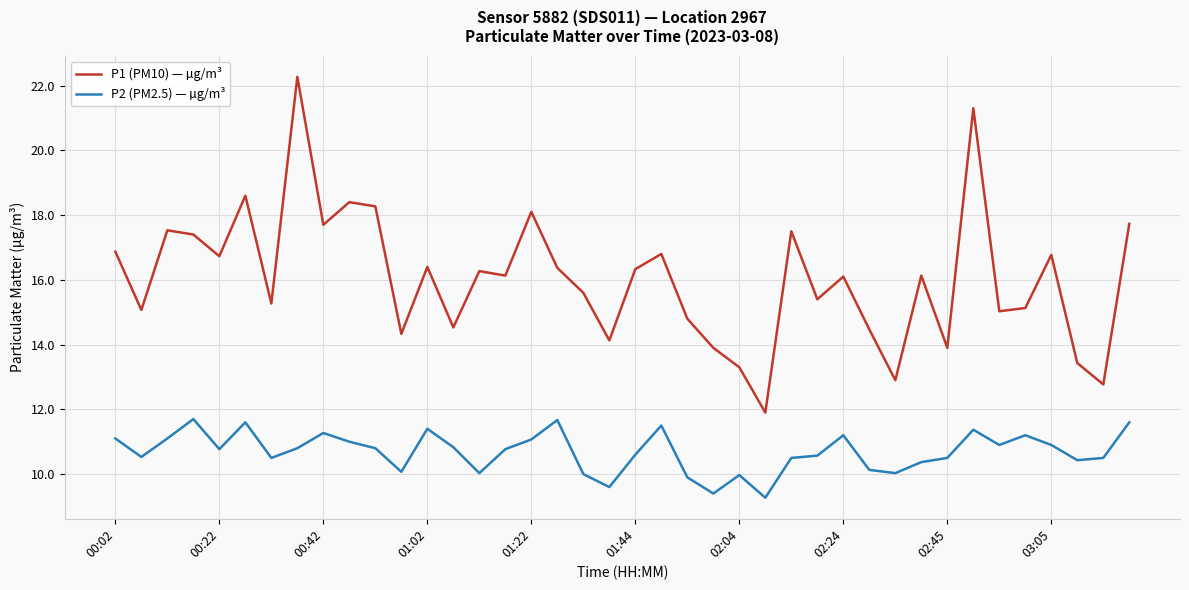

Rank the series by their maximum value, from lowest to highest.

P2 (PM2.5) — µg/m³, P1 (PM10) — µg/m³